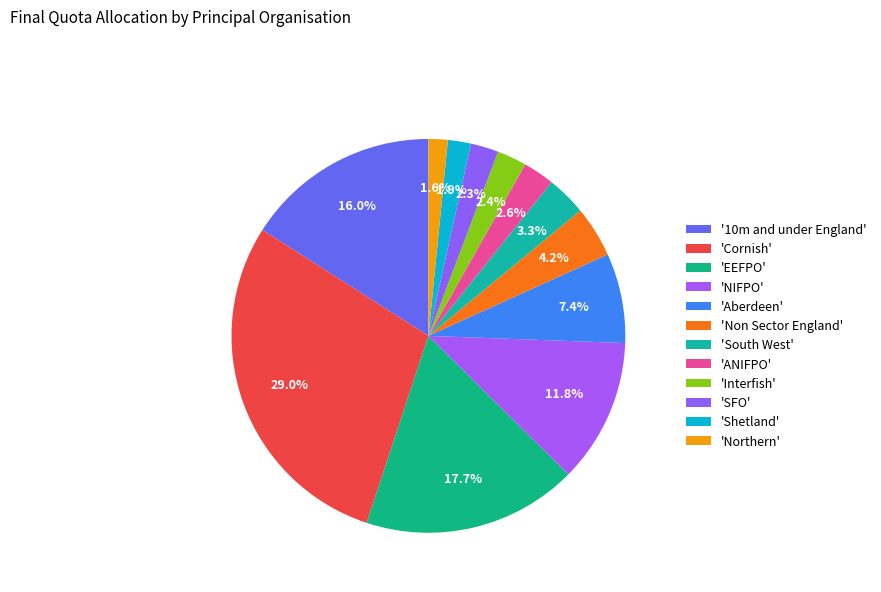

How many slices are in this pie chart?

12